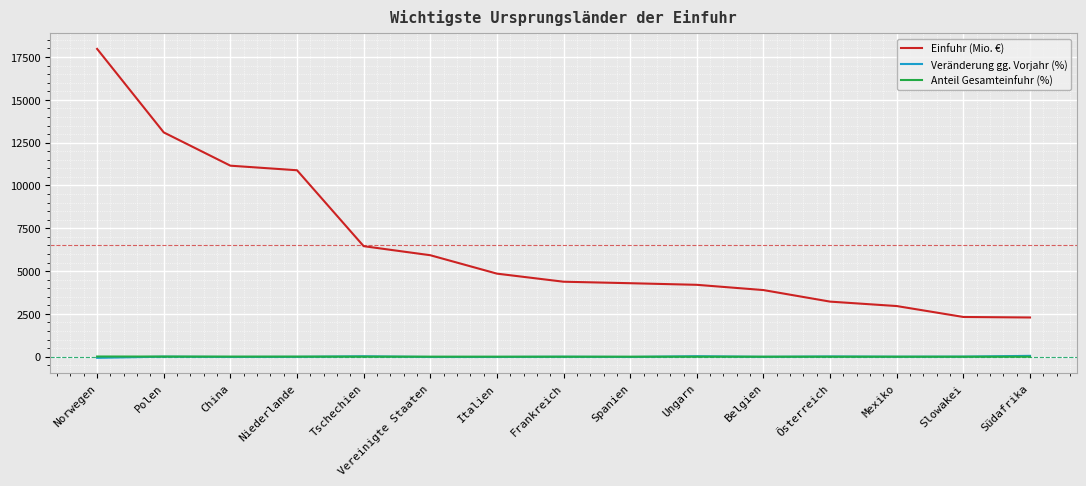

Is it true that Einfuhr (Mio. €) equals 7476.9 at Frankreich?

False